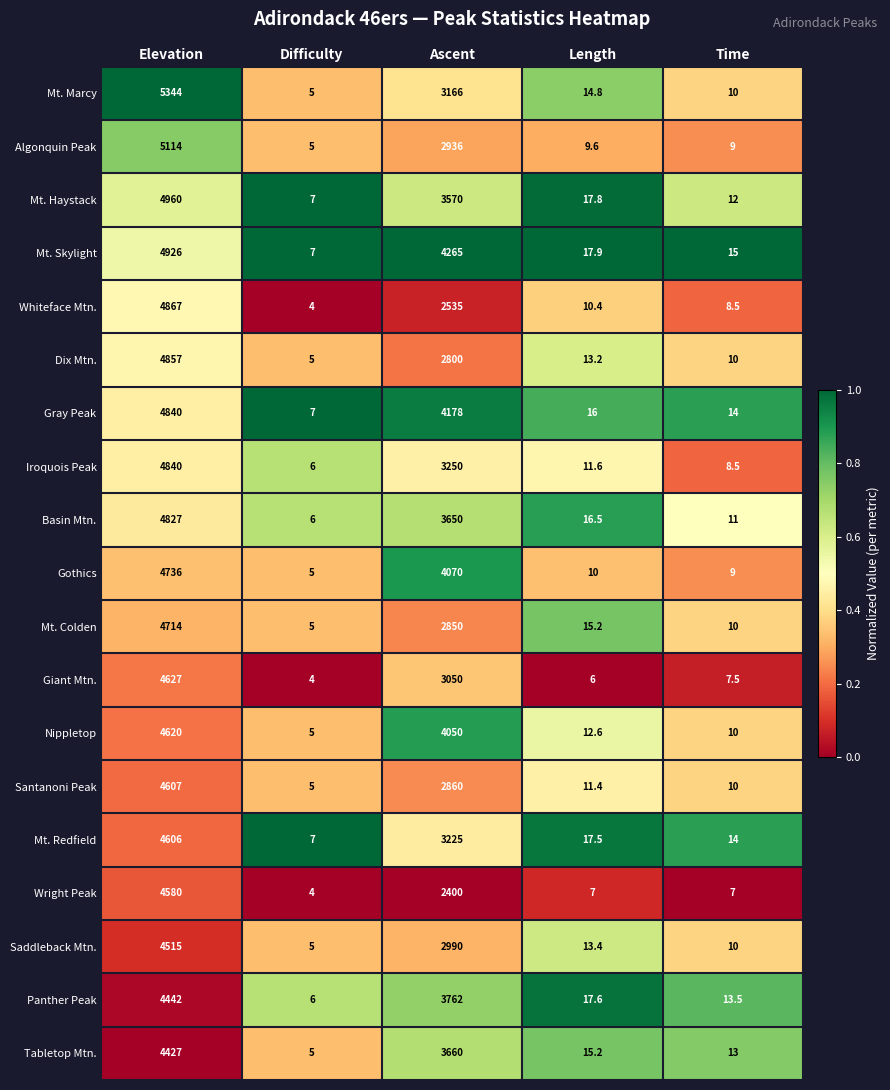

Where does the Gothics series first go above 10?

Elevation